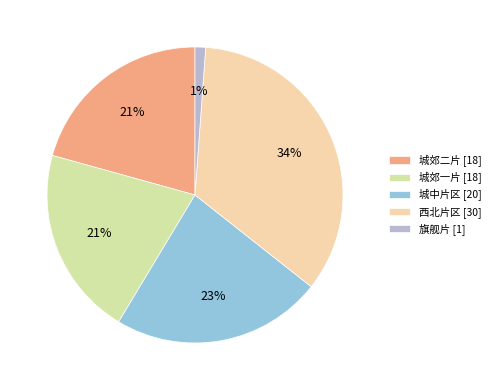

What percentage is the 城郊一片 slice, to the nearest percent?

21%